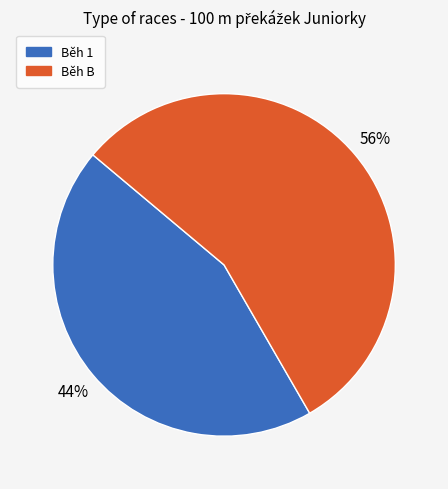

What is the smallest slice in the pie chart?

Běh 1